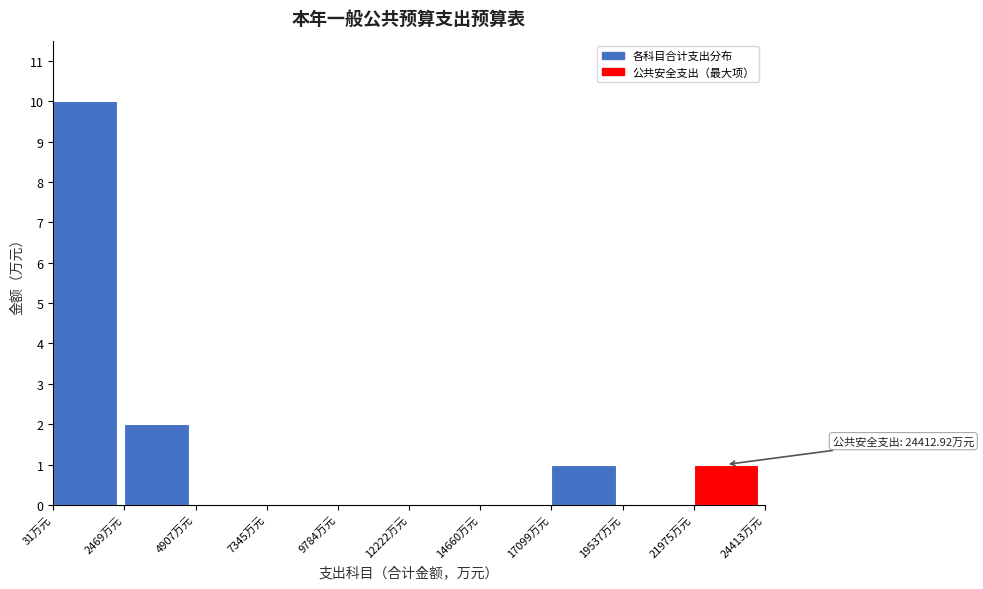

Over which range of the x-axis is the bar tallest?

0 to 2500